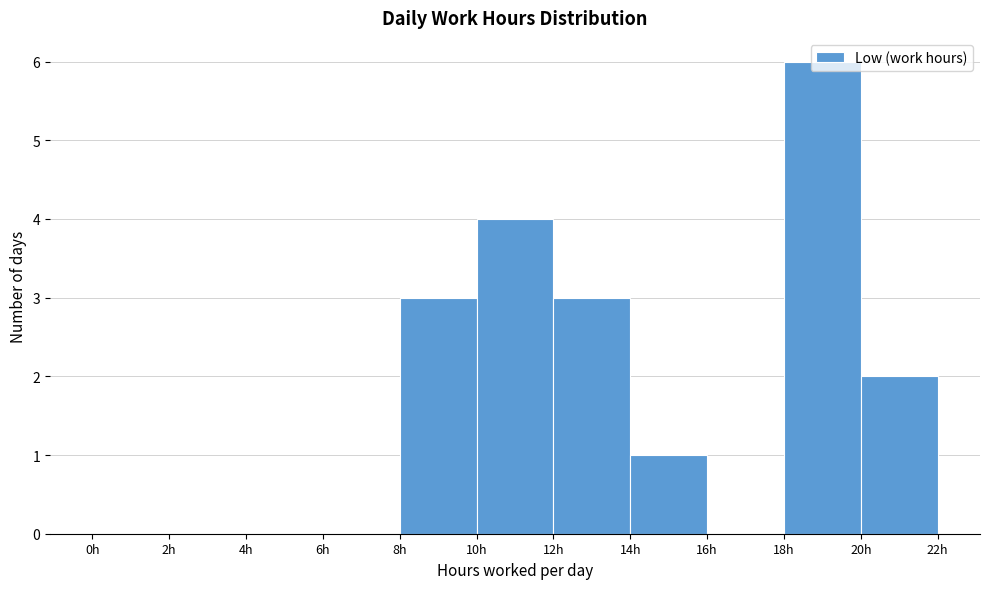

Over which range of the x-axis is the bar tallest?

18 to 20